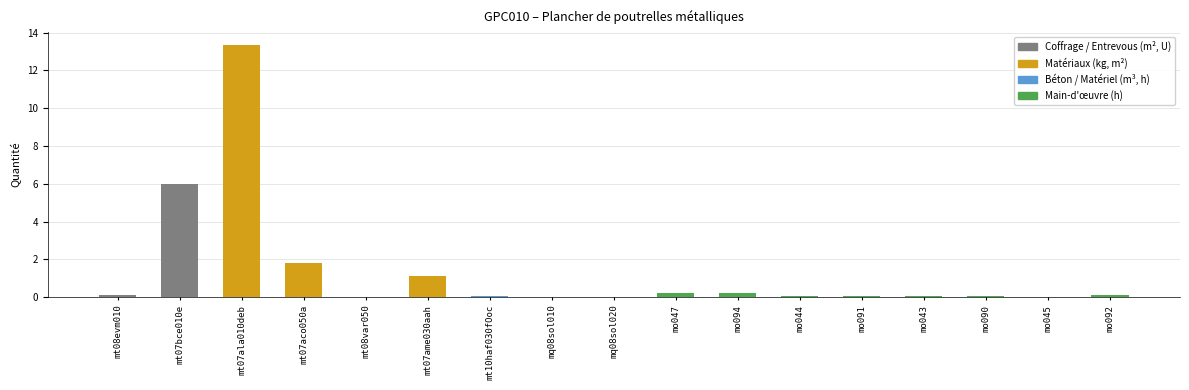

Which category has the highest value across all series?

mt07ala010deb